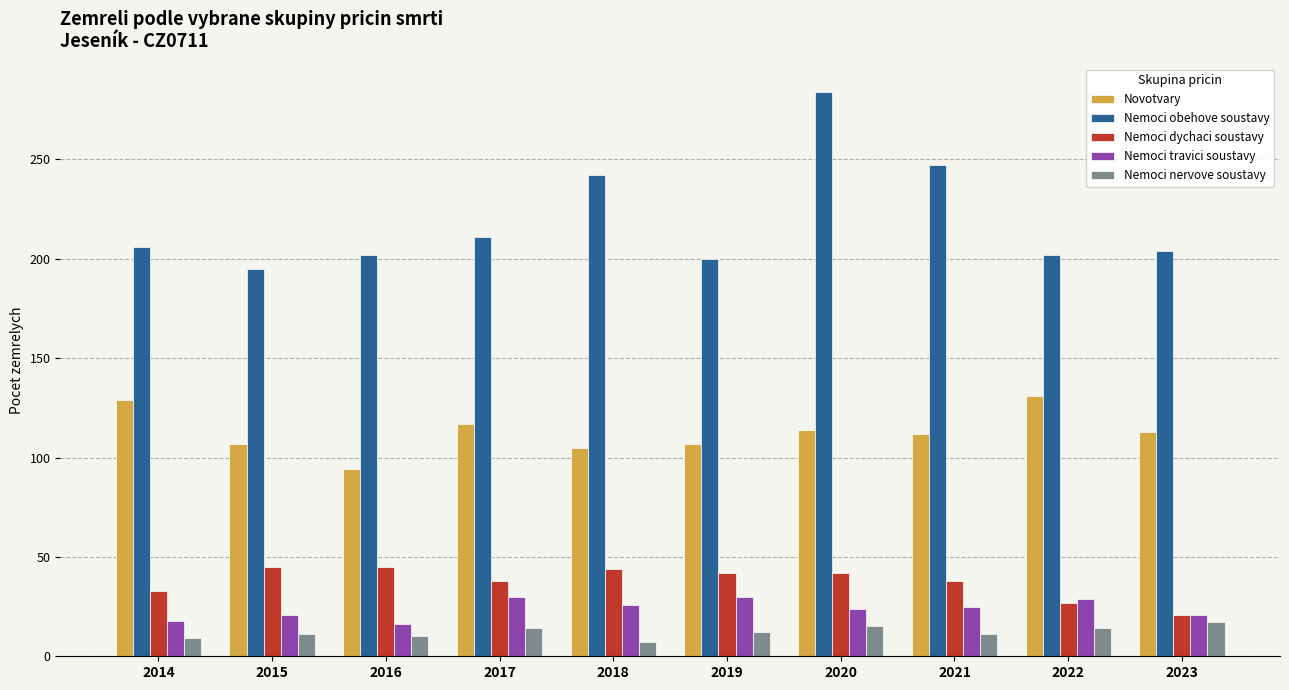

Which series changed the most between 2020 and 2021?

Nemoci obehove soustavy